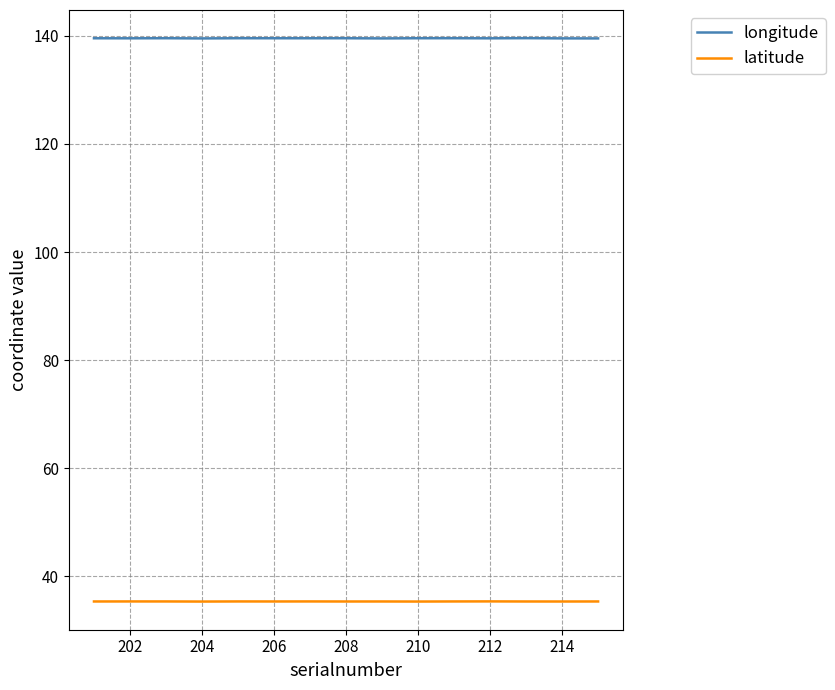

Rank the series by their average value, from highest to lowest.

longitude, latitude